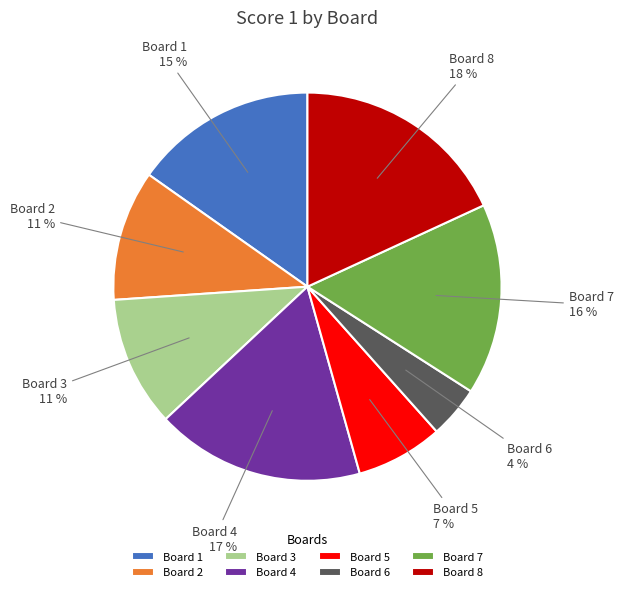

Which has a higher value, Board 6 or Board 3?

Board 3